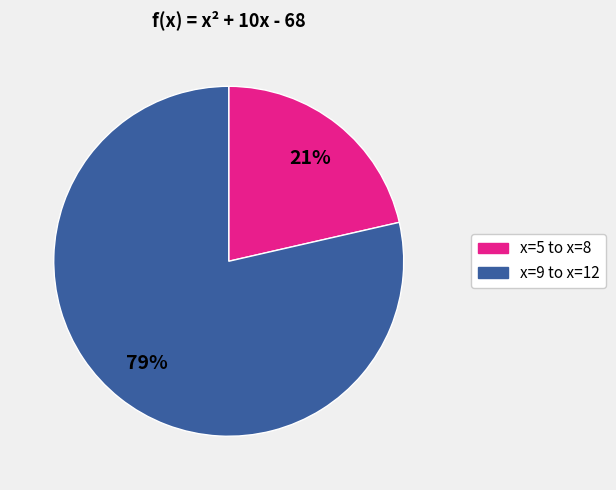

Does any single category account for the majority?

Yes